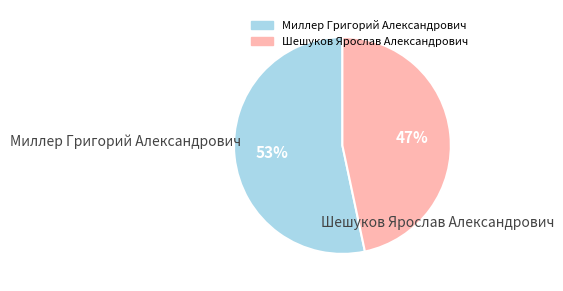

Is the sum of Миллер Григорий Александрович and Шешуков Ярослав Александрович greater than half?

Yes